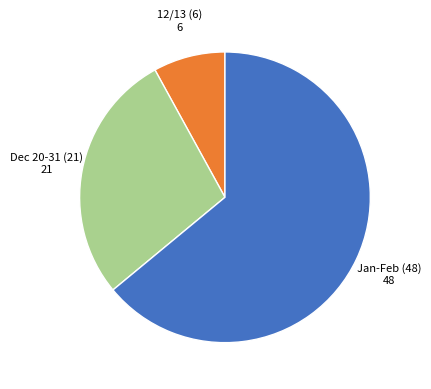

Does any single category account for the majority?

Yes